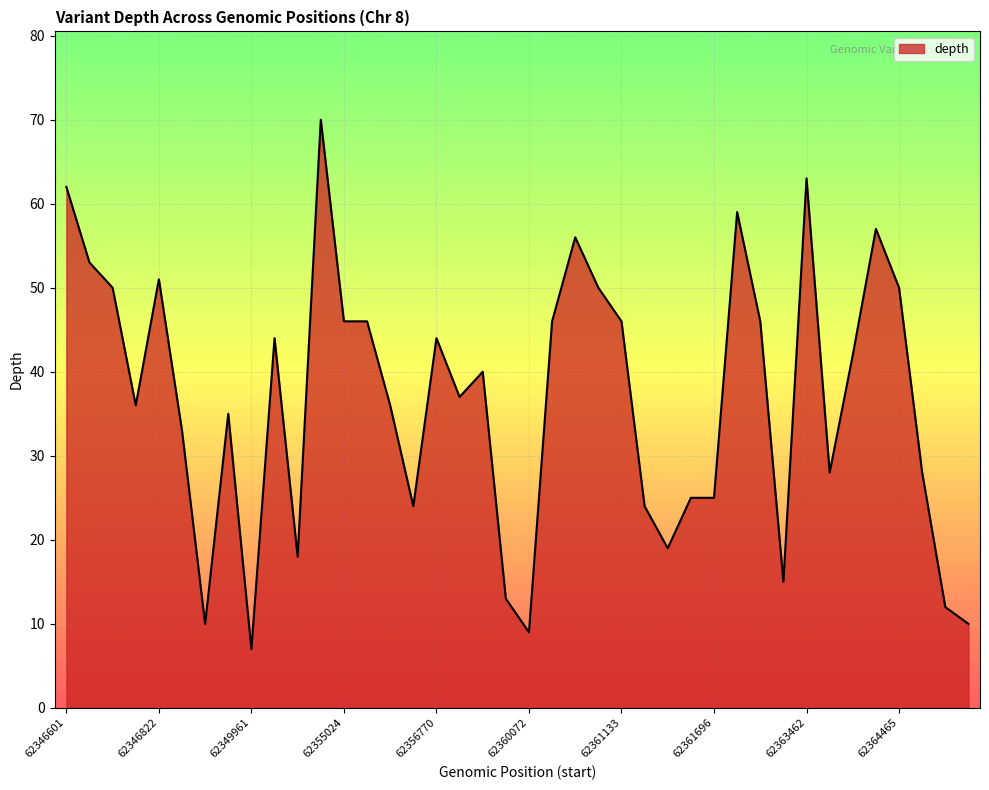

What is the smallest value displayed?

7